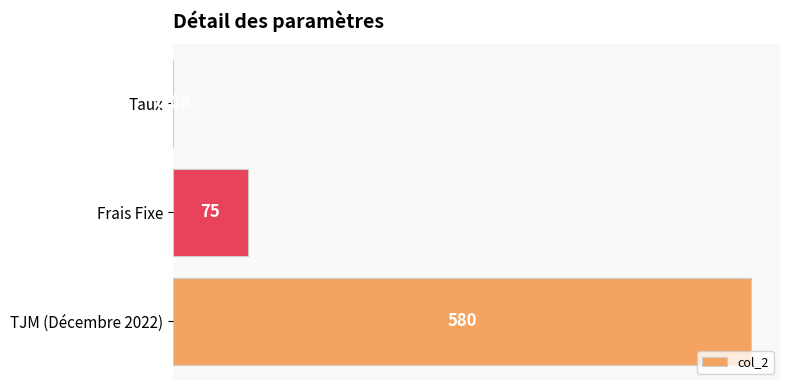

Which has a higher value, Frais Fixe or Taux?

Frais Fixe